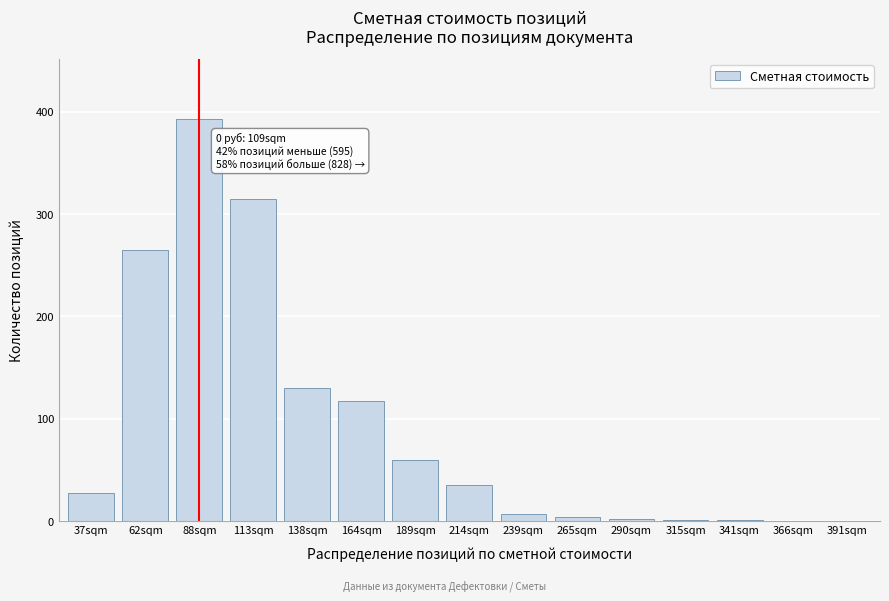

Between 138sqm and 391sqm, which is larger?

138sqm